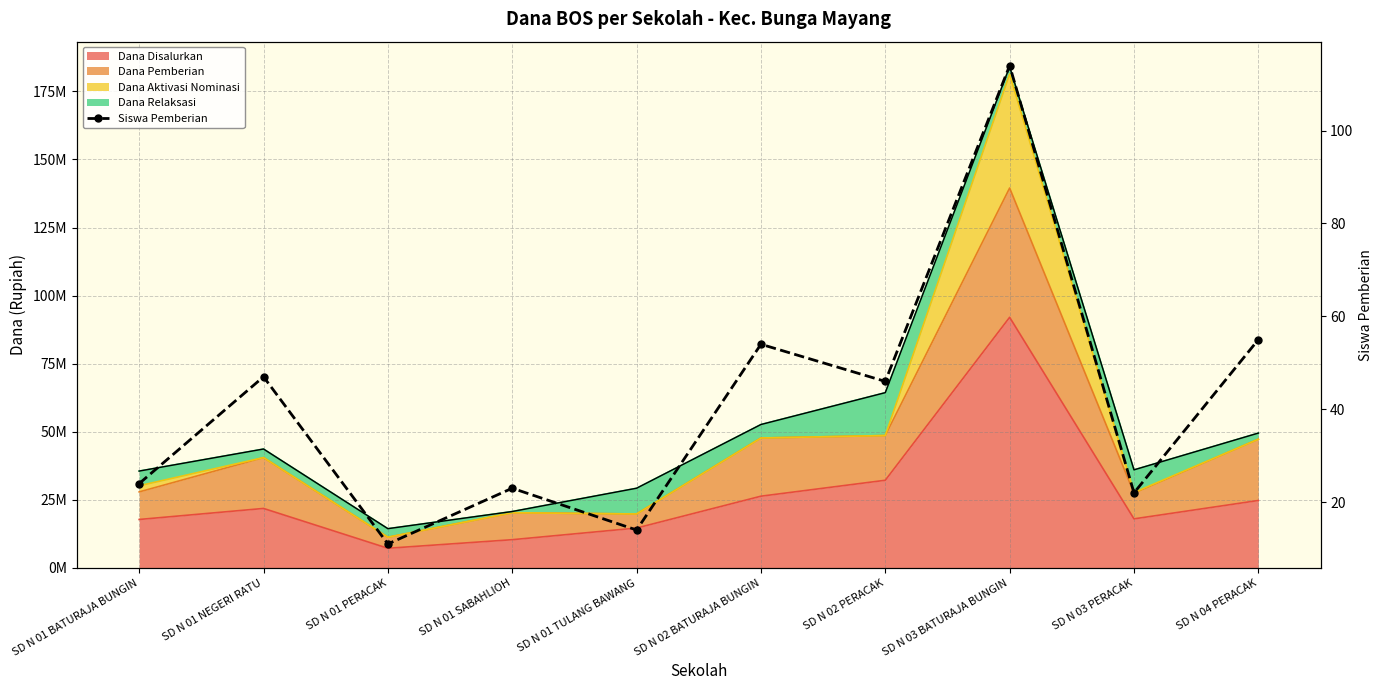

What is the value of the 4th point from the left?

23